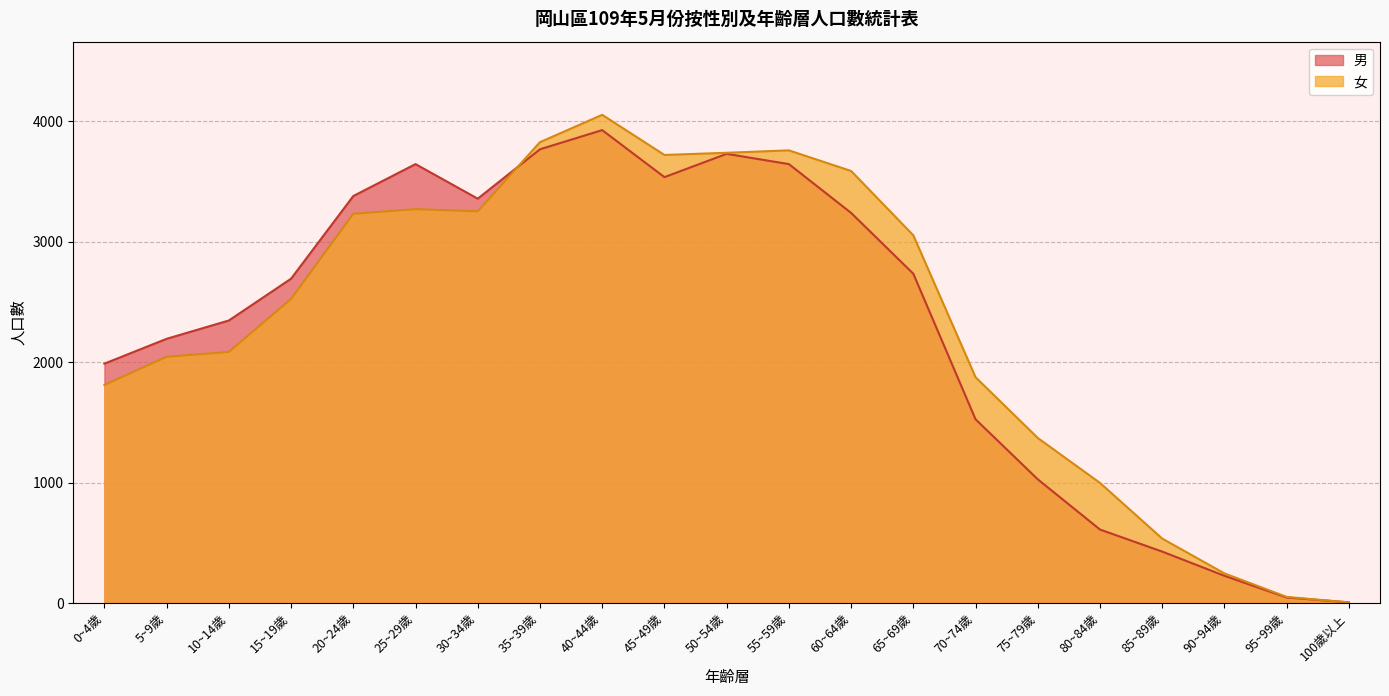

What is the value of the 男 point at the 10th from the left?

3536